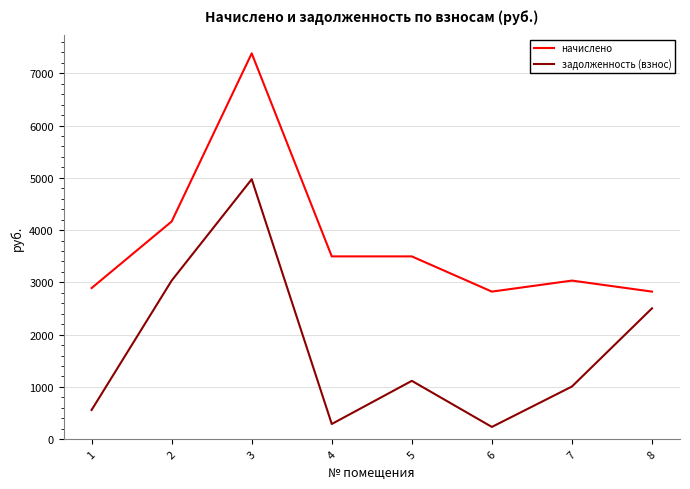

Rank the series by their maximum value, from highest to lowest.

начислено, задолженность (взнос)